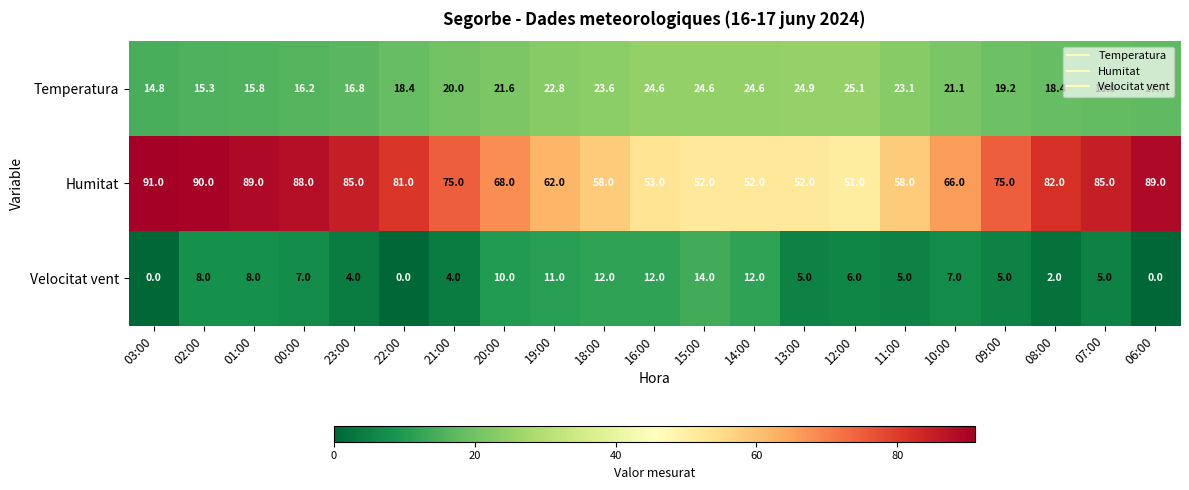

At how many categories does at least one series exceed 83?

7